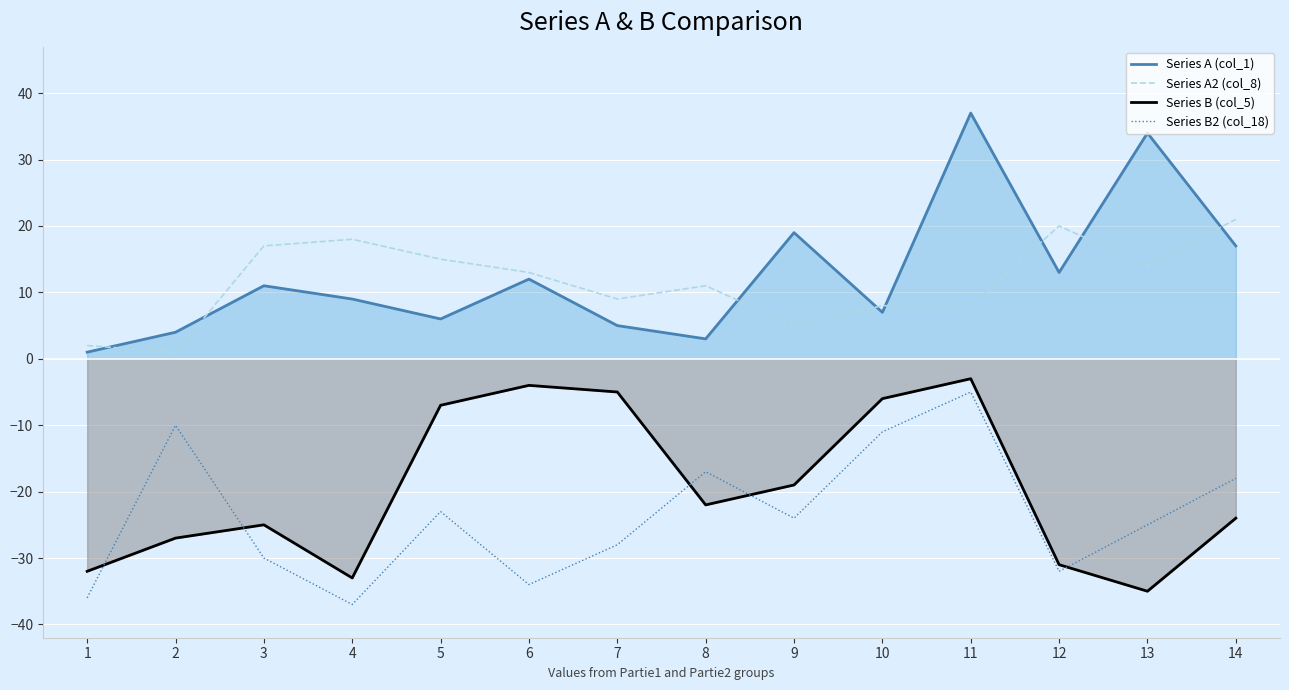

Reading left to right, extract all data points from this chart.

Series A (col_1): 1=1	2=4	3=11	4=9	5=6	6=12	7=5	8=3	9=19	10=7	11=37	12=13	13=34	14=17
Series A2 (col_8): 1=2	2=1	3=17	4=18	5=15	6=13	7=9	8=11	9=5	10=8	11=8	12=20	13=14	14=21
Series B (col_5): 1=-32	2=-27	3=-25	4=-33	5=-7	6=-4	7=-5	8=-22	9=-19	10=-6	11=-3	12=-31	13=-35	14=-24
Series B2 (col_18): 1=-36	2=-10	3=-30	4=-37	5=-23	6=-34	7=-28	8=-17	9=-24	10=-11	11=-5	12=-32	13=-25	14=-18